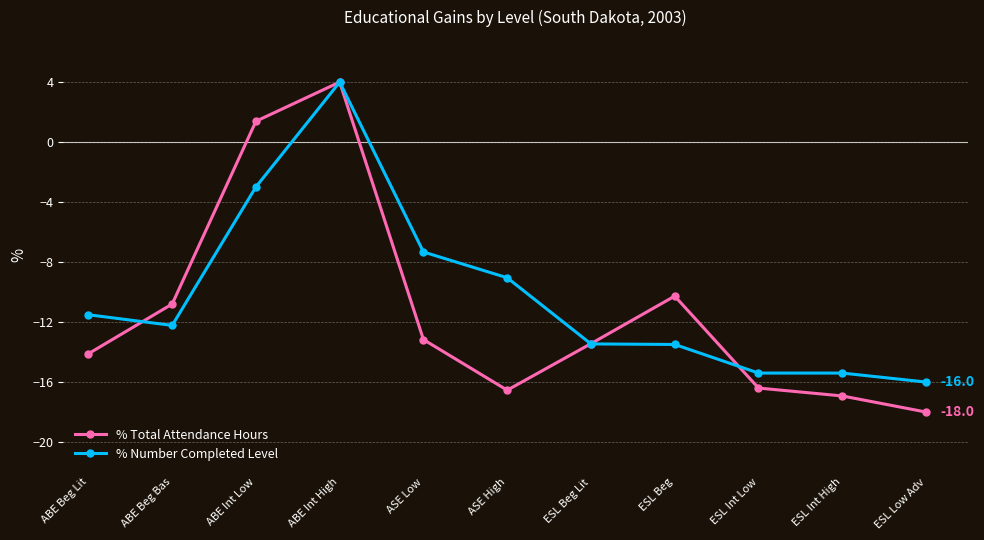

What is the average value of the % Total Attendance Hours series?

-11.3